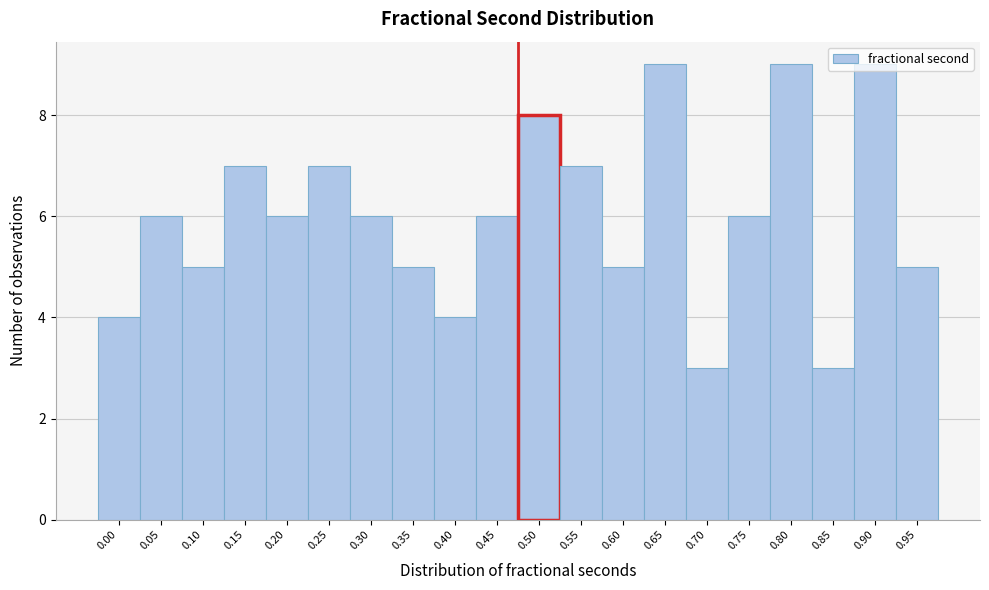

Is it true that the value at 0.60 is 5?

True